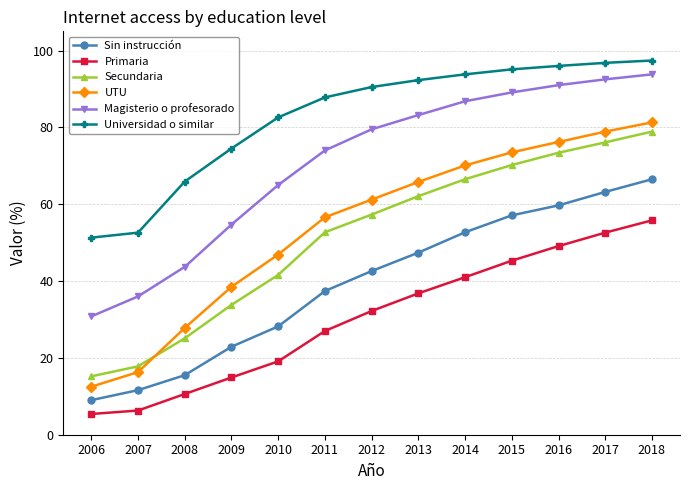

True or false: Secundaria has a value of 73.4 at 2016.

True